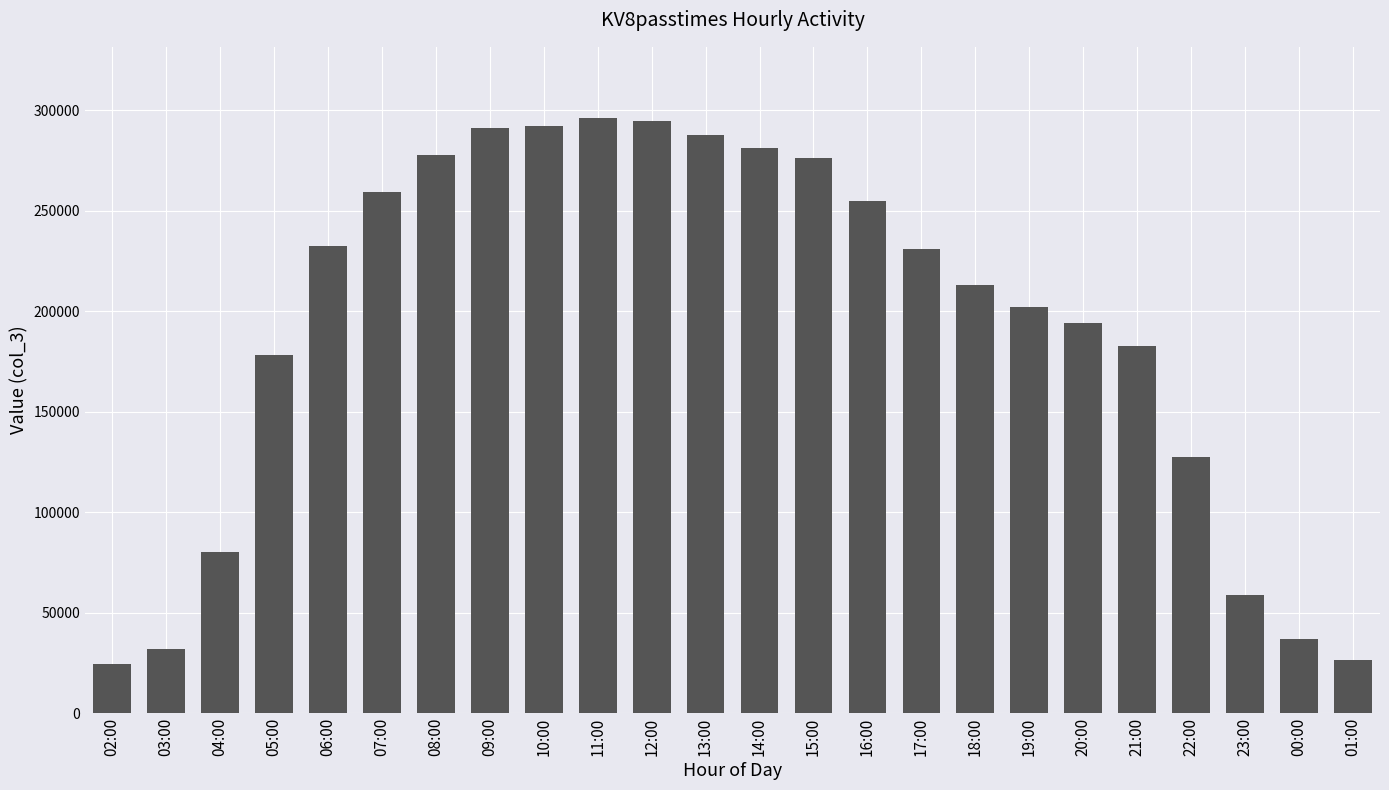

What is the ratio of the value at 09:00 to the value at 10:00?

1.0